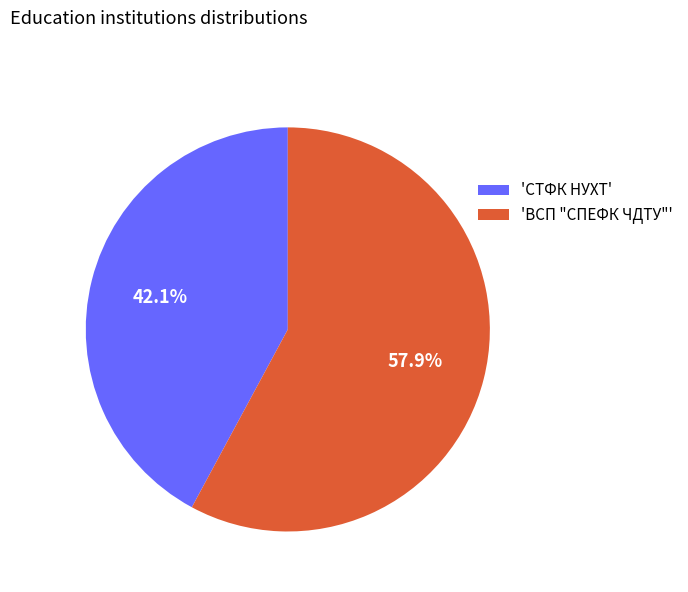

Do 'СТФК НУХТ' and 'ВСП "СПЕФК ЧДТУ"' together represent more than half of the pie?

Yes